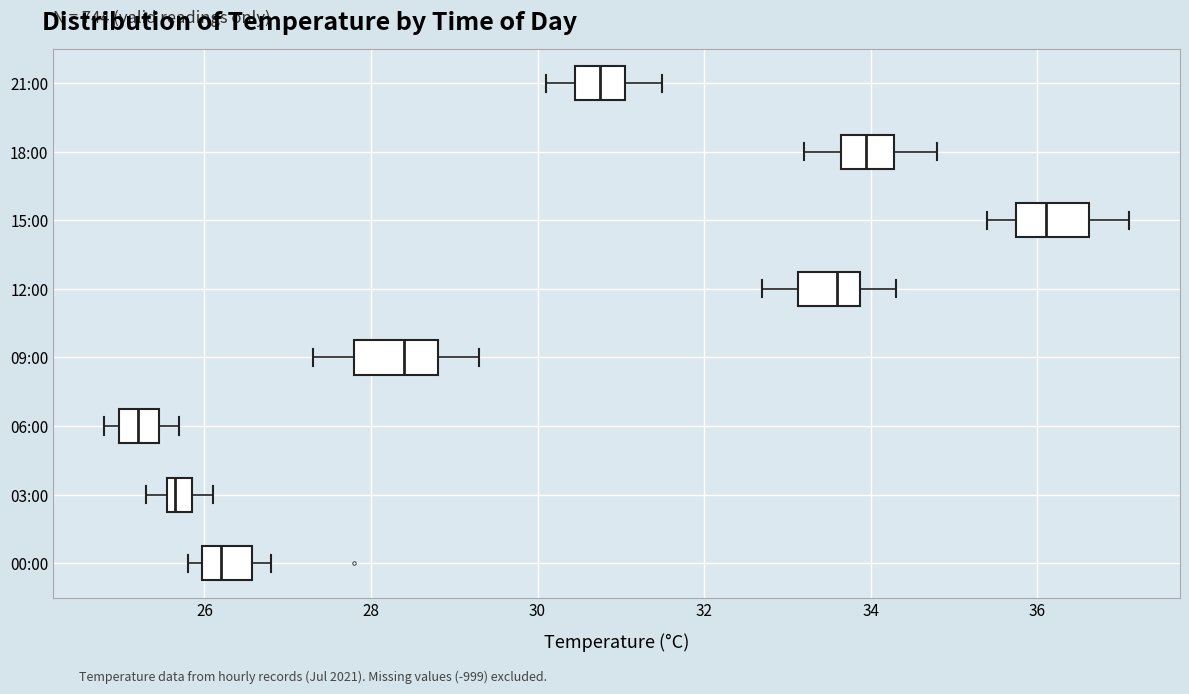

Reading bottom to top, transcribe this box plot: for each box, give where its median line is, the range the box spans, and where its two whiskers end, as read against the x-axis. The values are not printed on the chart, so give them approximately, as read against the axis.

00:00: median 26.2, box 26.0 to 26.6, whiskers 25.8 to 26.8
03:00: median 25.6 (just right of the box's left edge), box 25.6 to 25.8, whiskers 25.4 to 26.2
06:00: median 25.2, box 25.0 to 25.4, whiskers 24.8 to 25.8
09:00: median 28.4, box 27.8 to 28.8, whiskers 27.4 to 29.4
12:00: median 33.6, box 33.2 to 33.8, whiskers 32.8 to 34.4
15:00: median 36.2, box 35.8 to 36.6, whiskers 35.4 to 37.2
18:00: median 34.0, box 33.6 to 34.2, whiskers 33.2 to 34.8
21:00: median 30.8, box 30.4 to 31.0, whiskers 30.2 to 31.6